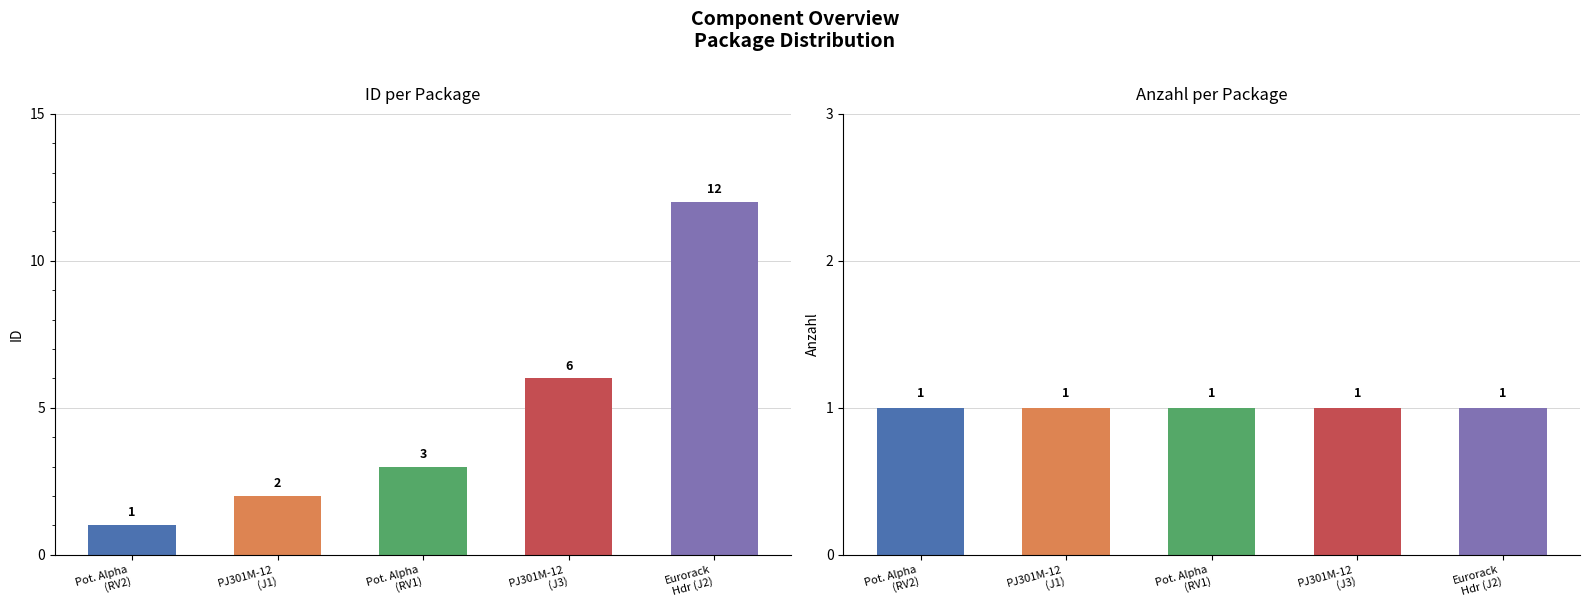

What is the difference between the second highest and second lowest values in the ID series?

4